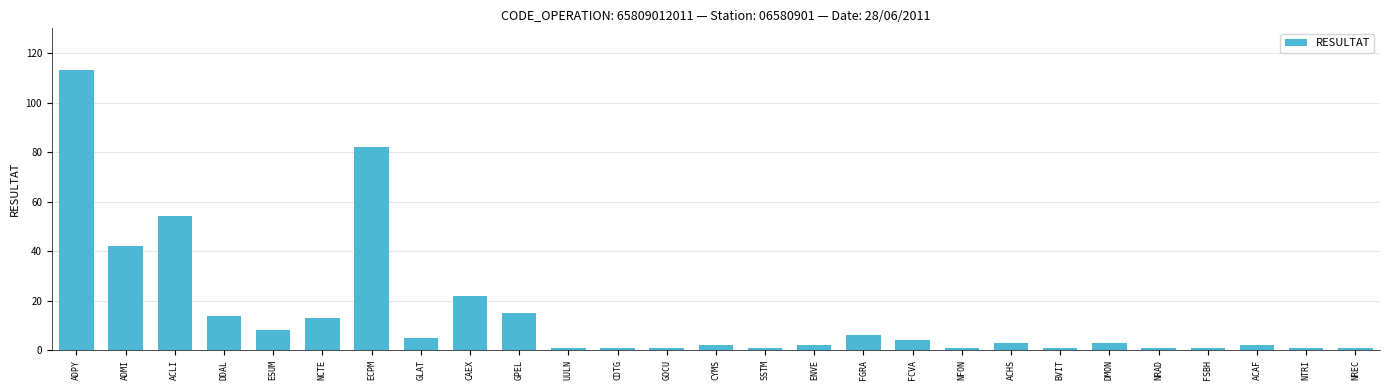

What is the change in value from ECPM to GPEL?

-67